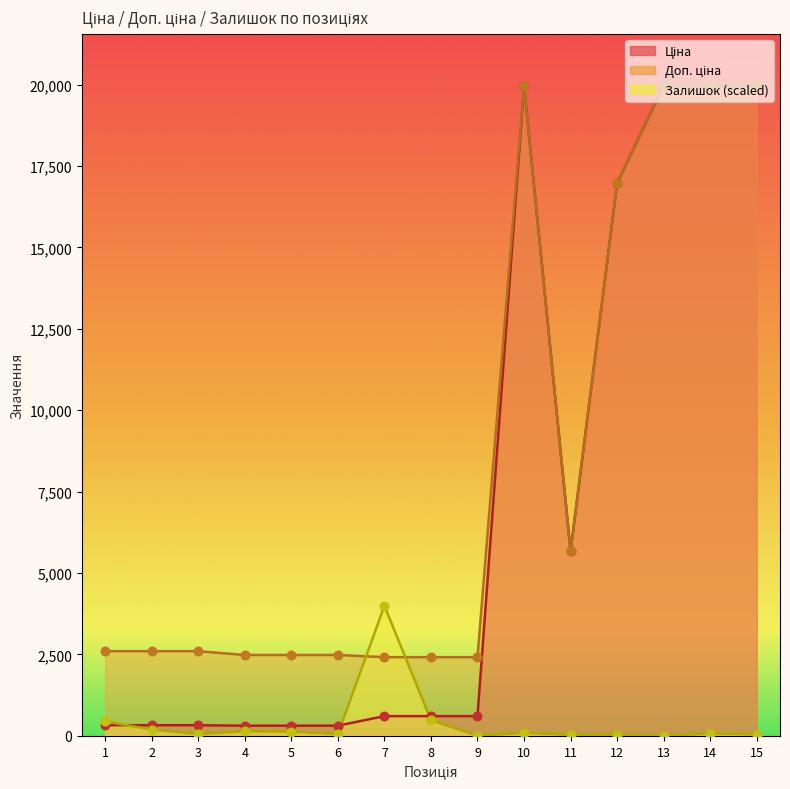

Is the value of Залишок at 15 greater than the value of Доп. ціна at 12?

No